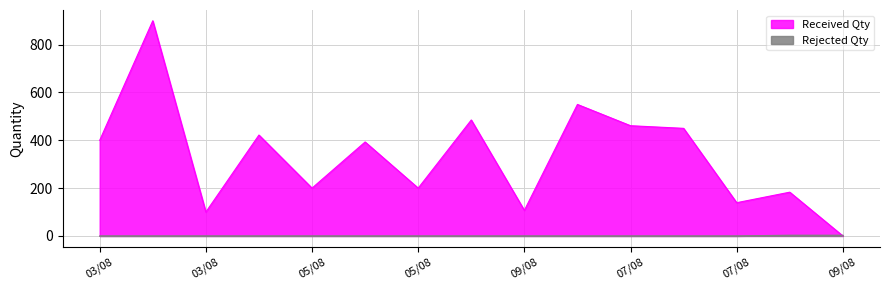

How many distinct data groups are displayed?

2